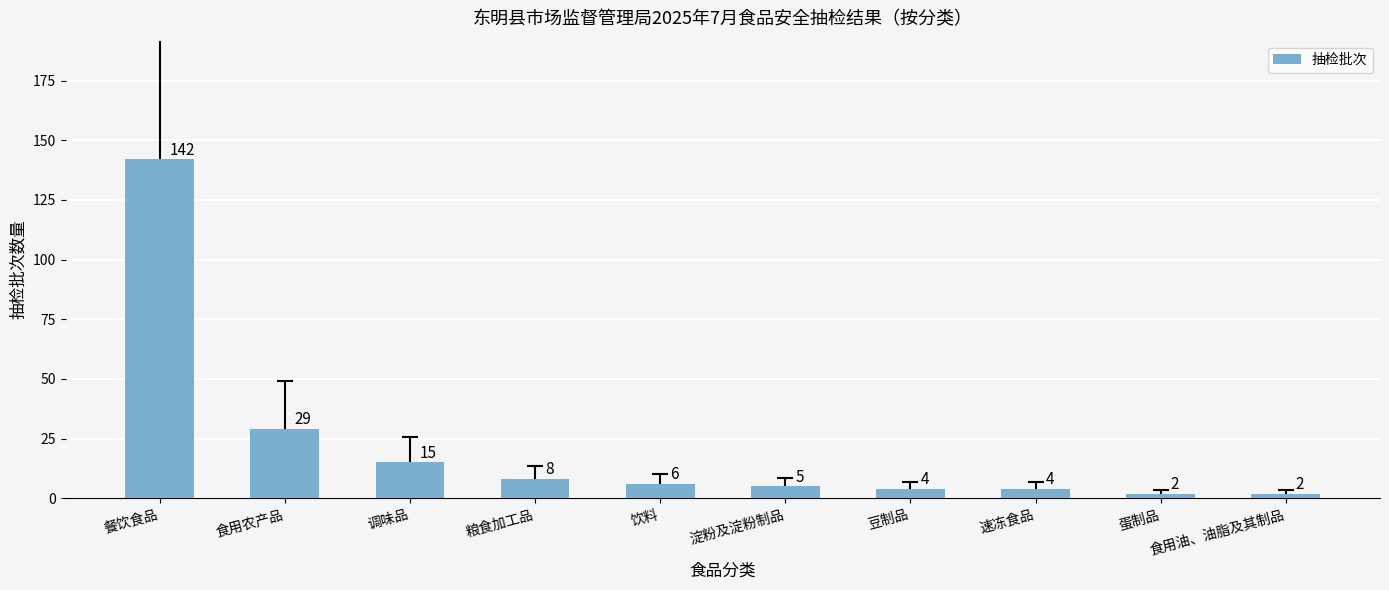

How many bars are there in total?

10